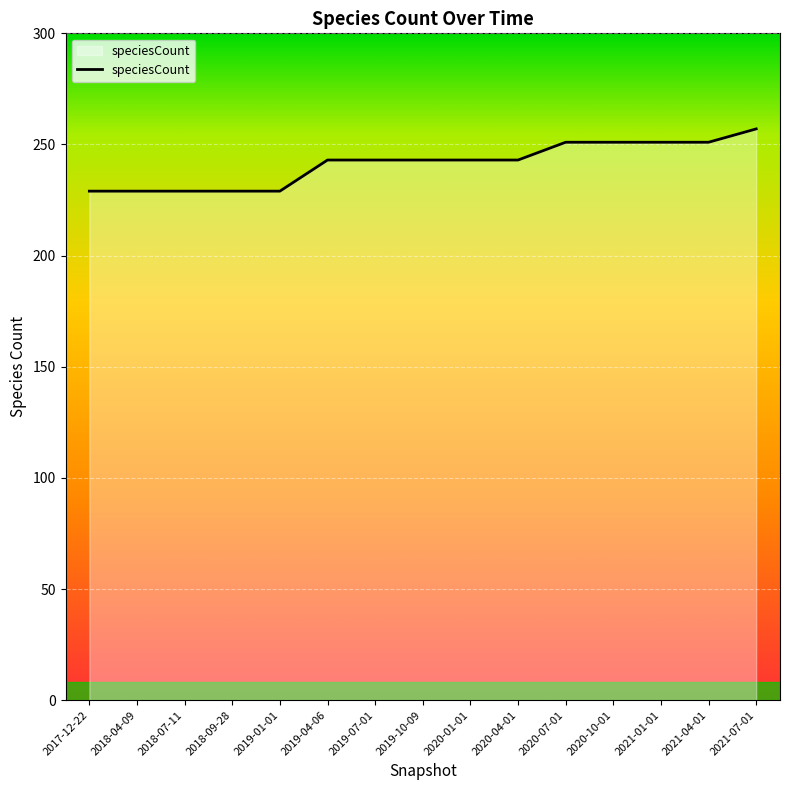

The chart shows a value of 243 at 2020-04-01. True or false?

True